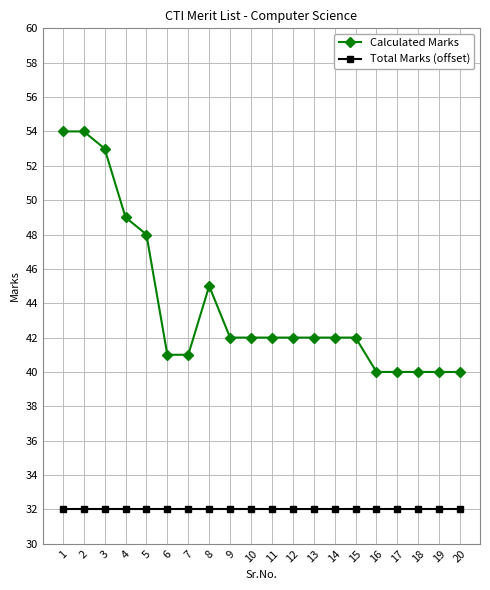

Count the number of data series in this chart.

2